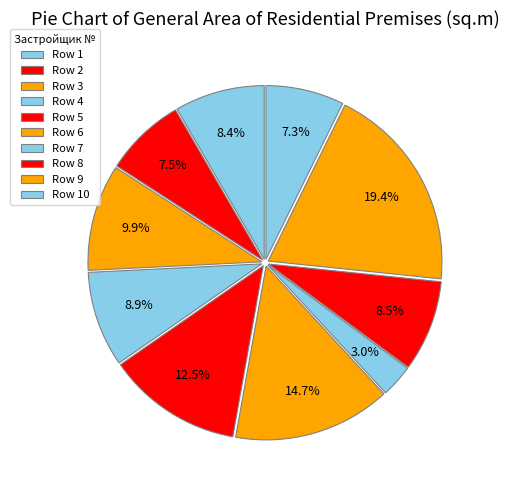

How many segments does this pie chart have?

10